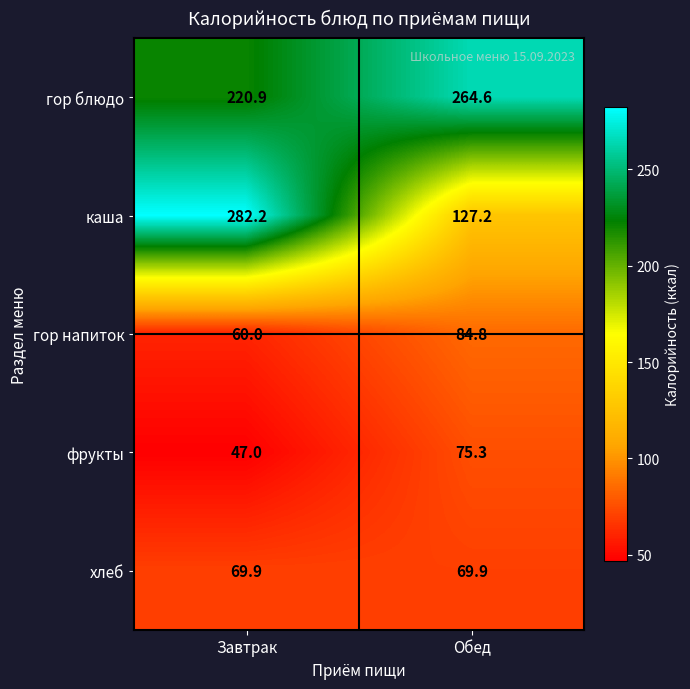

What is the total value across all series at Обед?

621.8